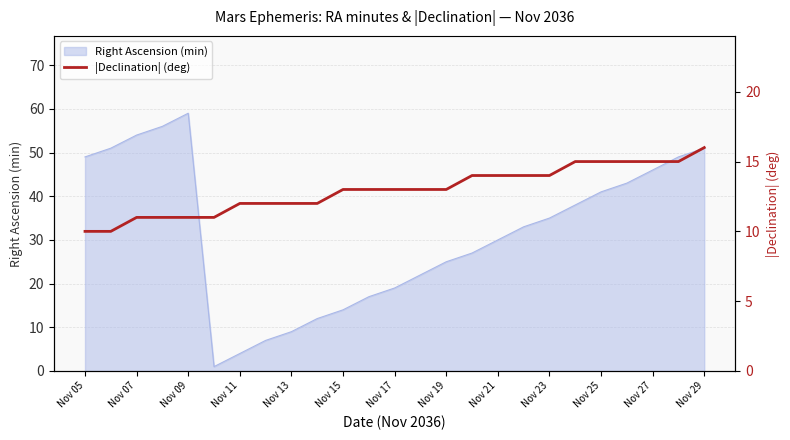

Reading left to right, extract all data points from this chart.

10	10	11	11	11	11	12	12	12	12	13	13	13	13	13	14	14	14	14	15	15	15	15	15	16